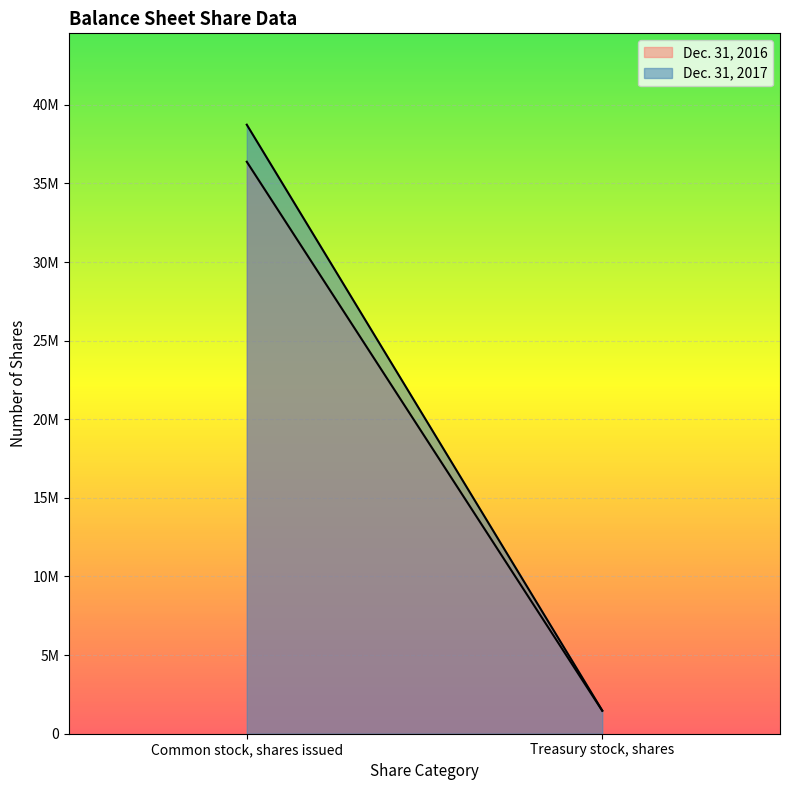

At which category is the sum across all series the highest?

Common stock, shares issued